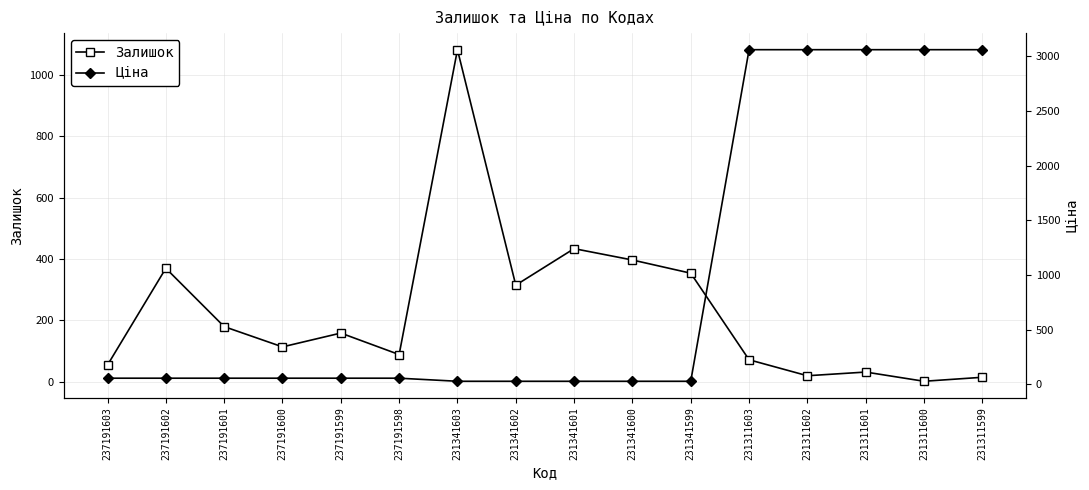

At how many categories does at least one series exceed 2438?

5